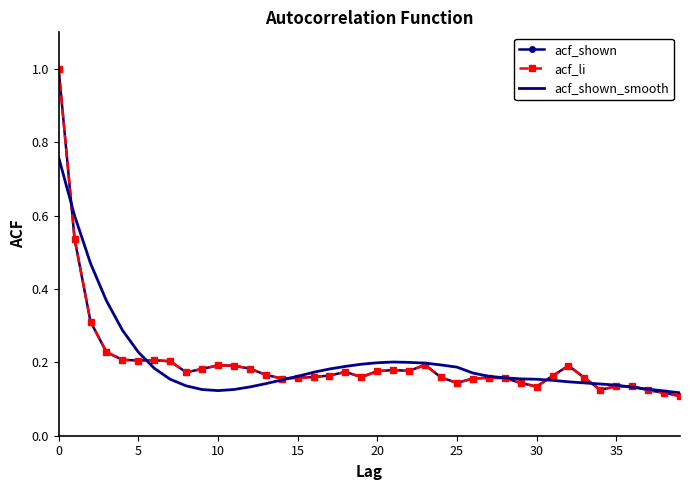

How many lines are shown in the chart?

3